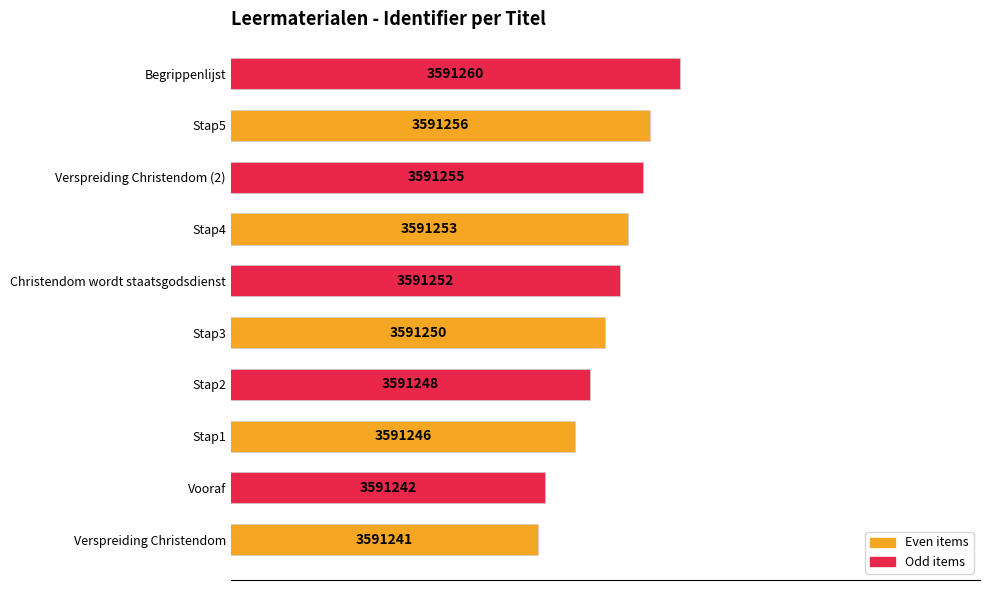

Does the chart contain any negative values?

No